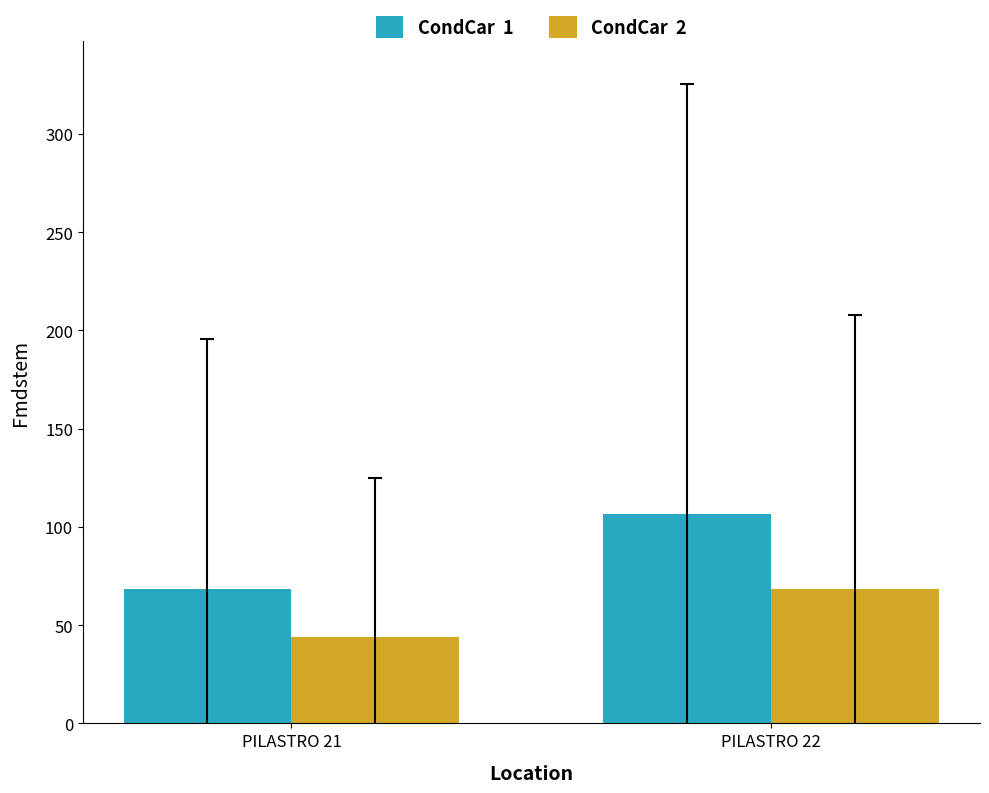

How many groups of bars are there?

2